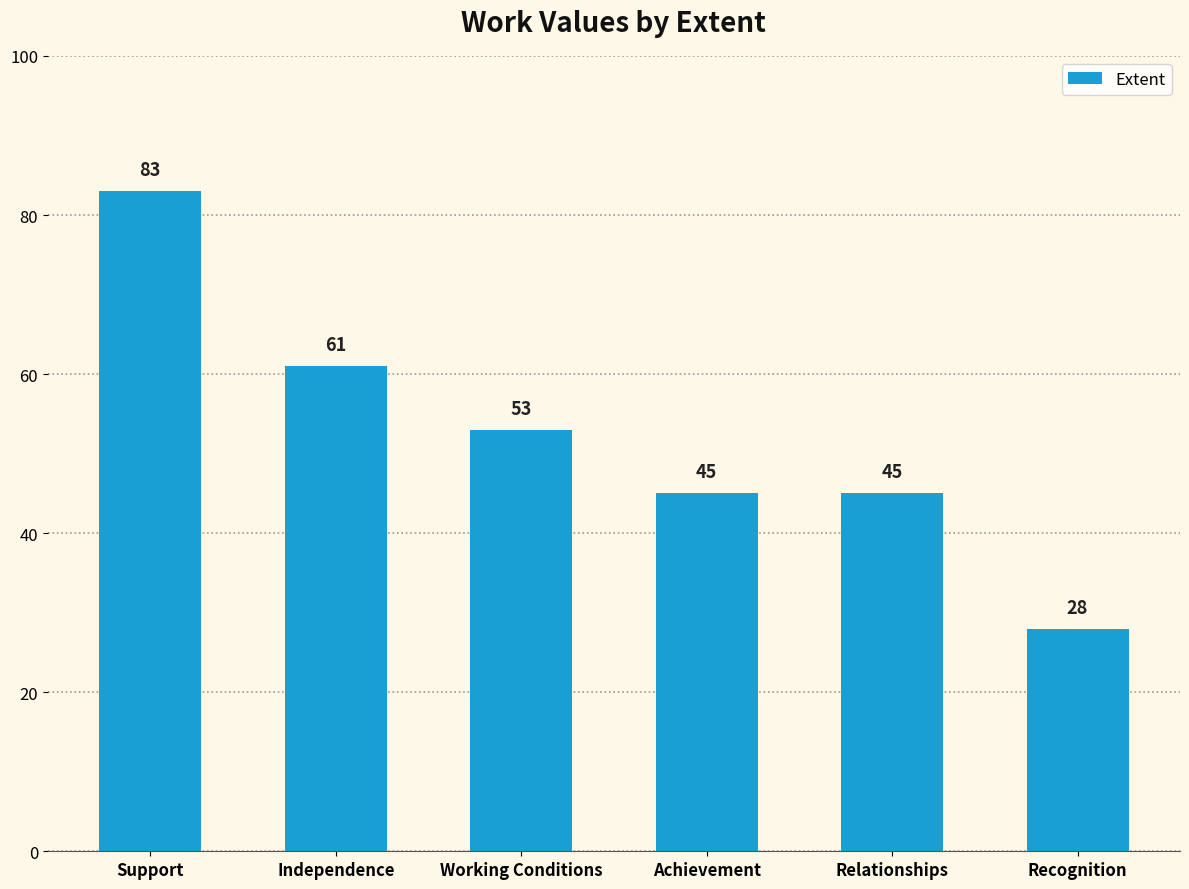

What is the change in value from Independence to Achievement?

-16